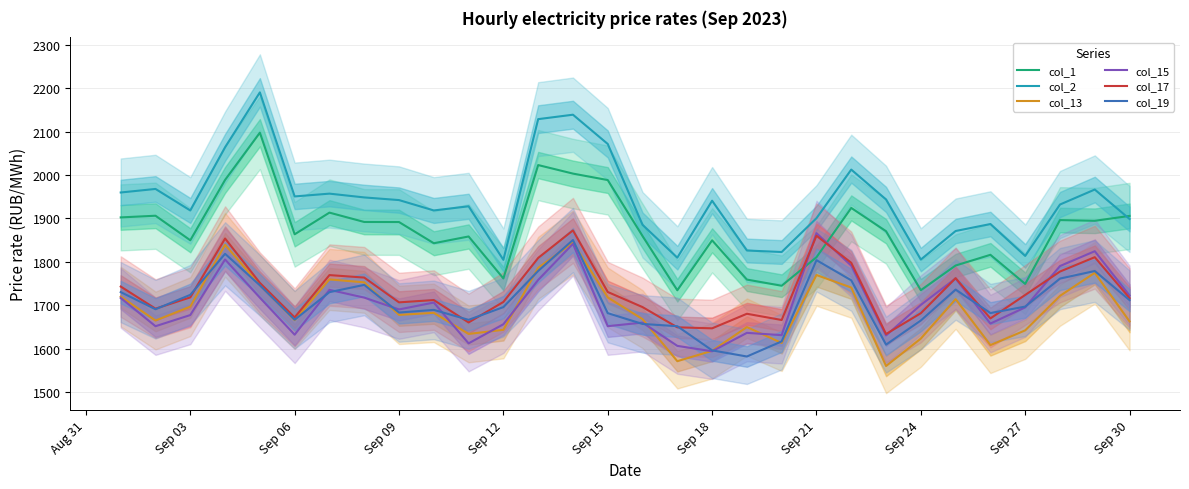

What is the maximum value for col_1?

2097.3